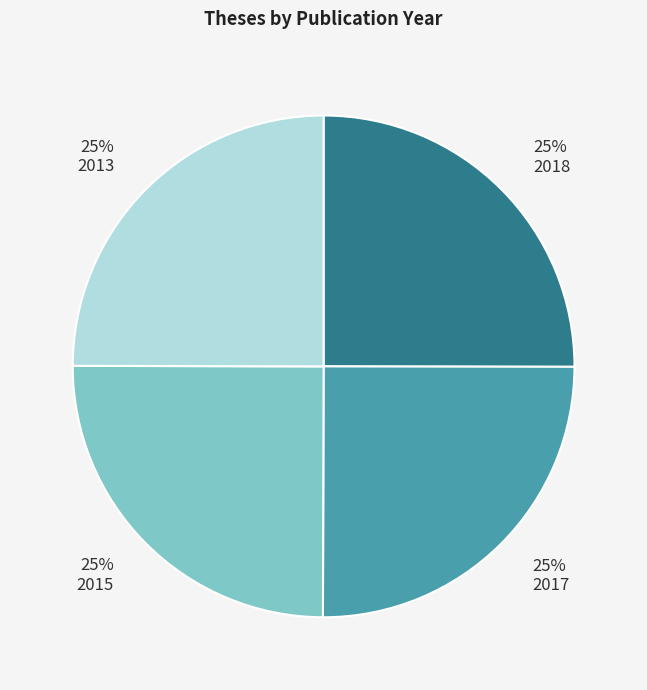

To the nearest percent, what is the average slice percentage?

25%